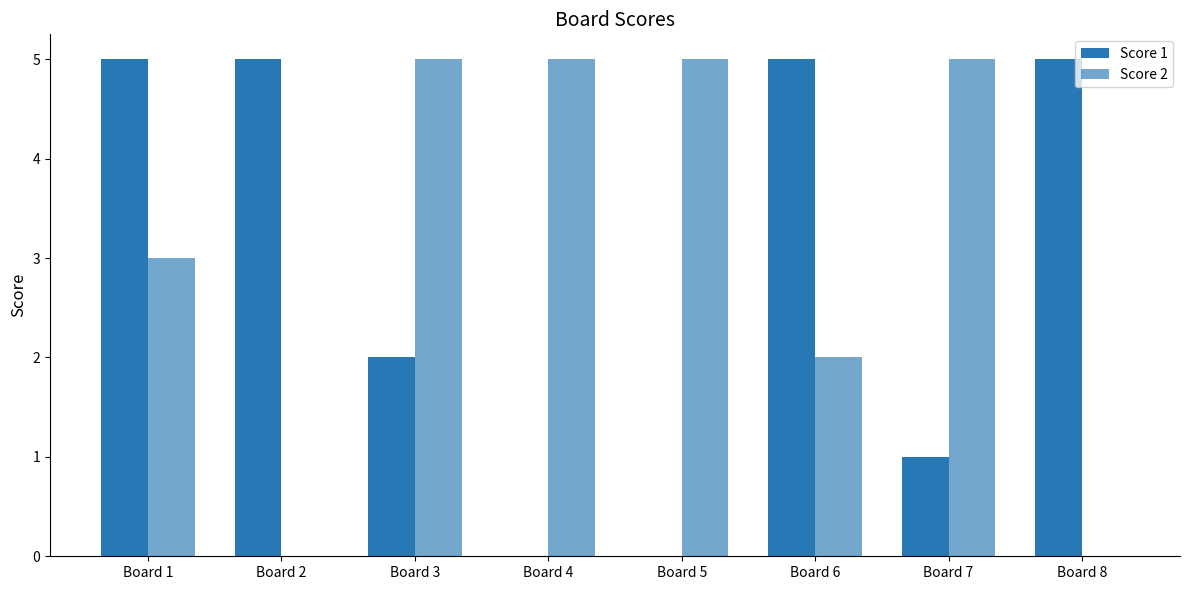

Count the number of data series in this chart.

2